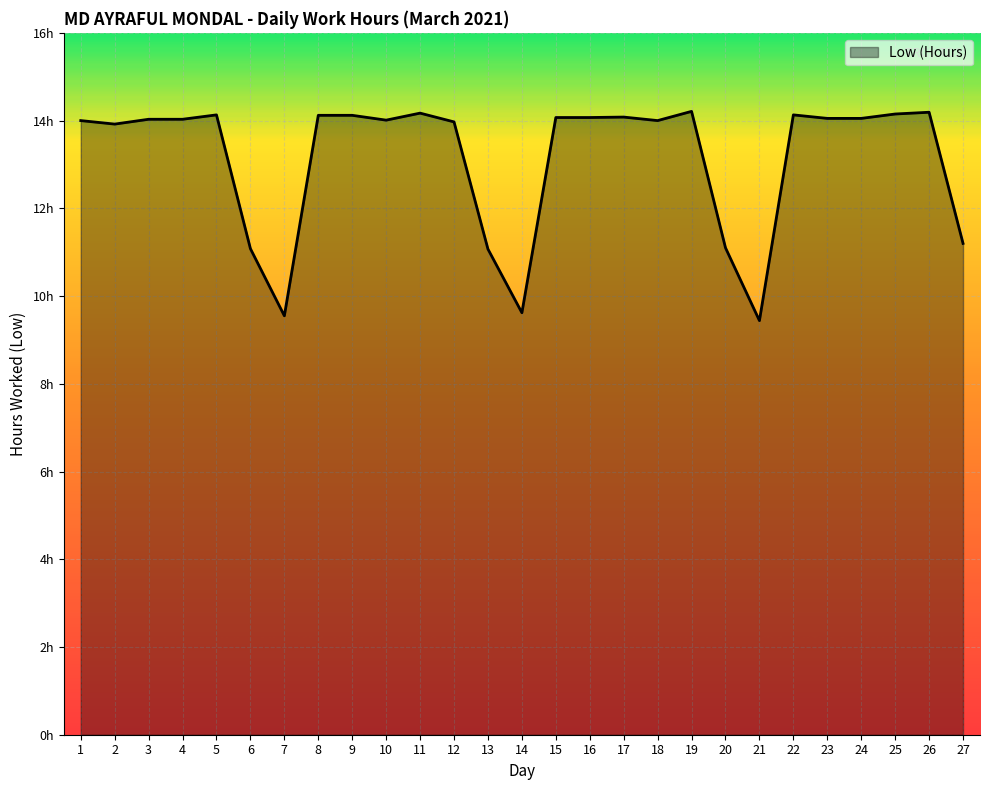

Does the chart have visible grid lines?

Yes